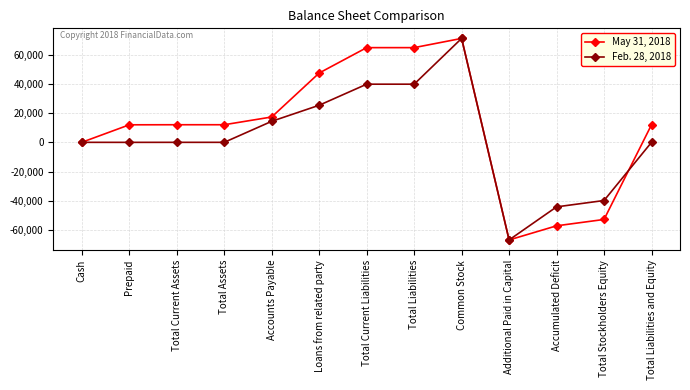

True or false: May 31, 2018 has more than 0 points higher than both neighbors.

True